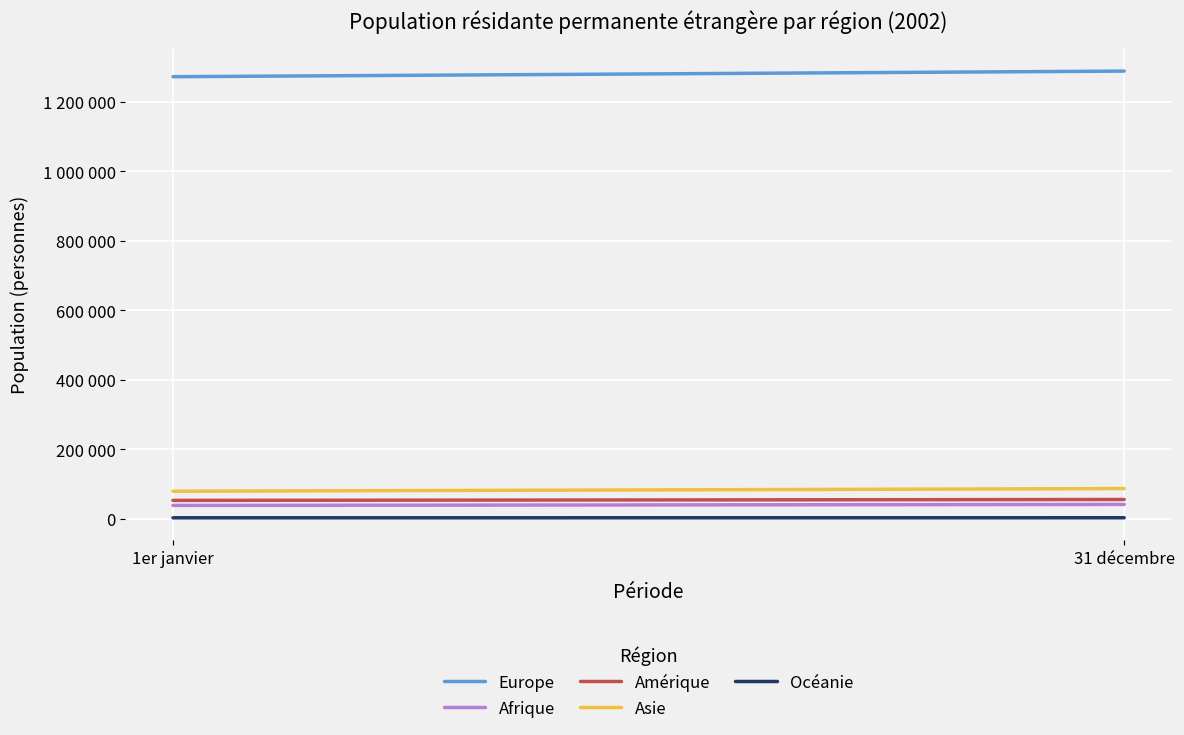

What is the difference between the Europe values at 1er janvier and 31 décembre?

16130